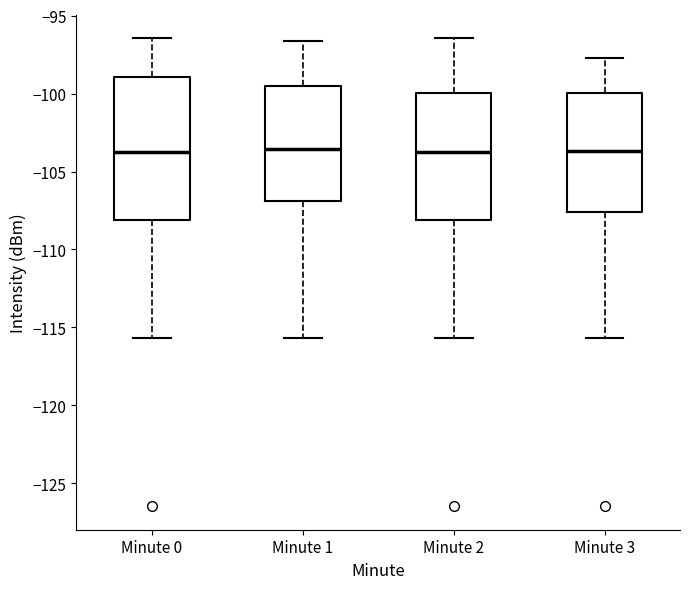

Reading left to right, transcribe this box plot: for each box, give where its median line is, the range the box spans, and where its two whiskers end, as read against the y-axis. The values are not printed on the chart, so give them approximately, as read against the axis.

Minute 0: median -104.0, box -108.0 to -99.0, whiskers -115.5 to -96.5
Minute 1: median -103.5, box -107.0 to -99.5, whiskers -115.5 to -96.5
Minute 2: median -104.0, box -108.0 to -100.0, whiskers -115.5 to -96.5
Minute 3: median -103.5, box -107.5 to -100.0, whiskers -115.5 to -97.5